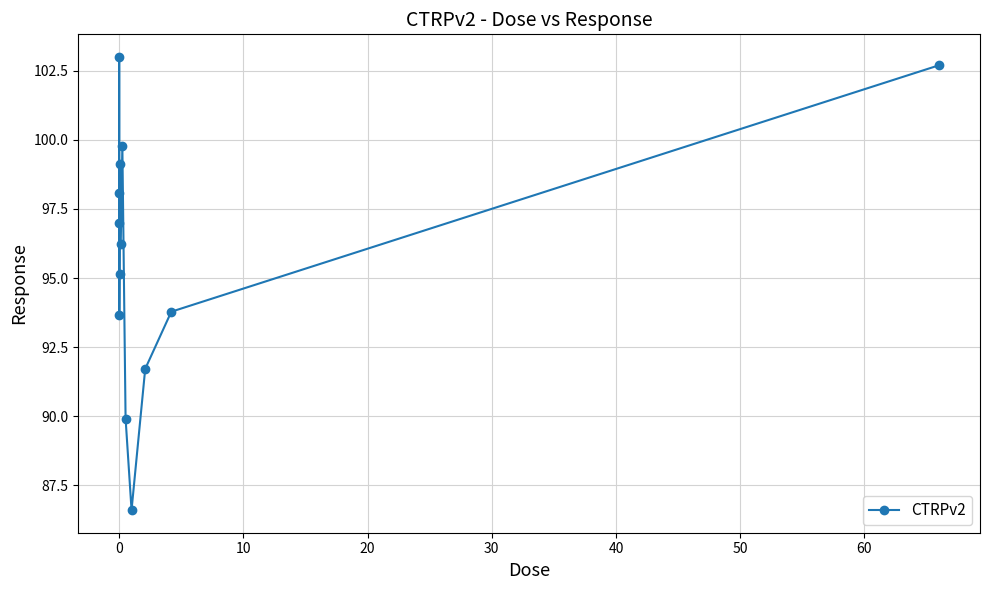

What is the sum of all values?

1246.7